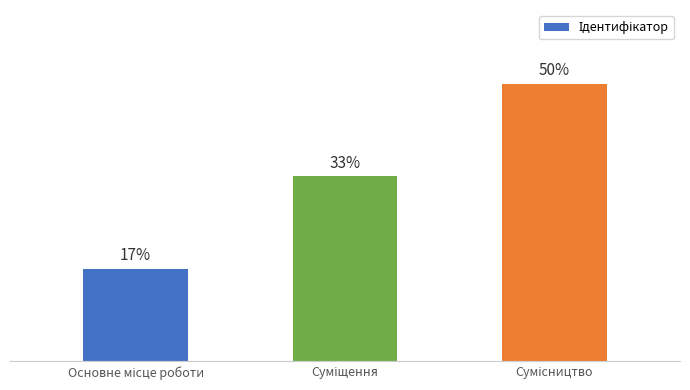

Are the bars horizontal?

No